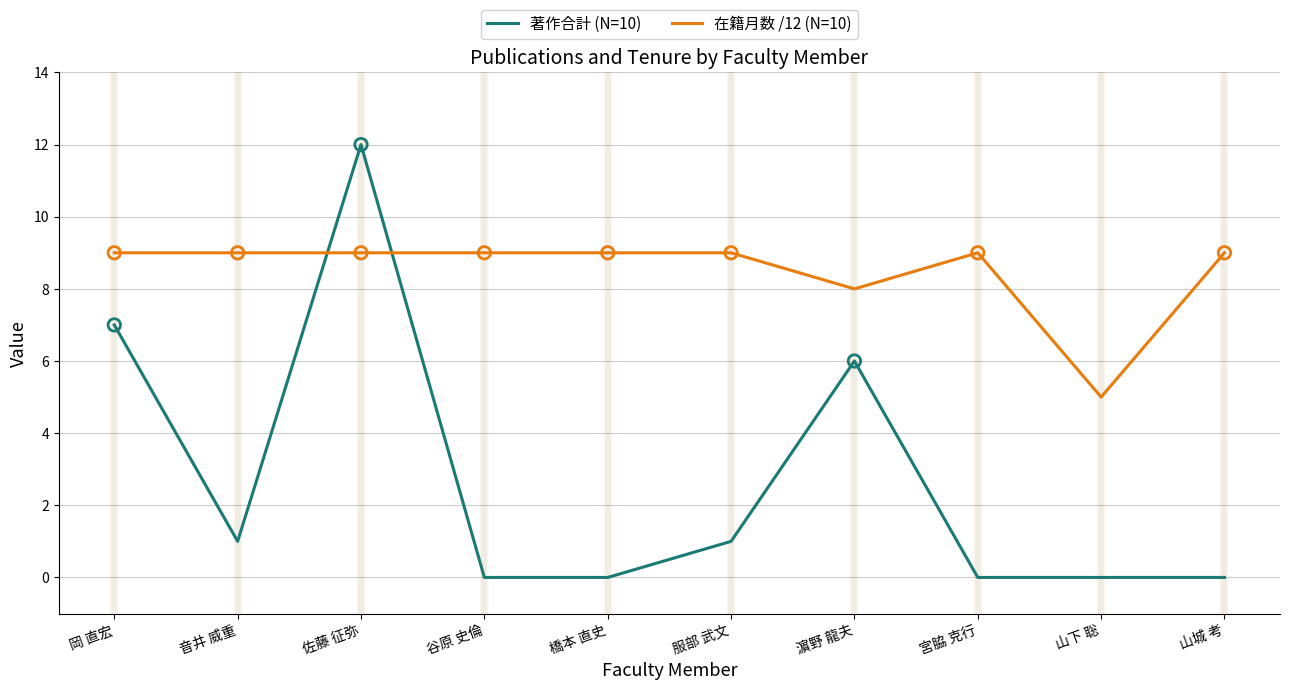

At which category is the sum across all series the highest?

佐藤 征弥